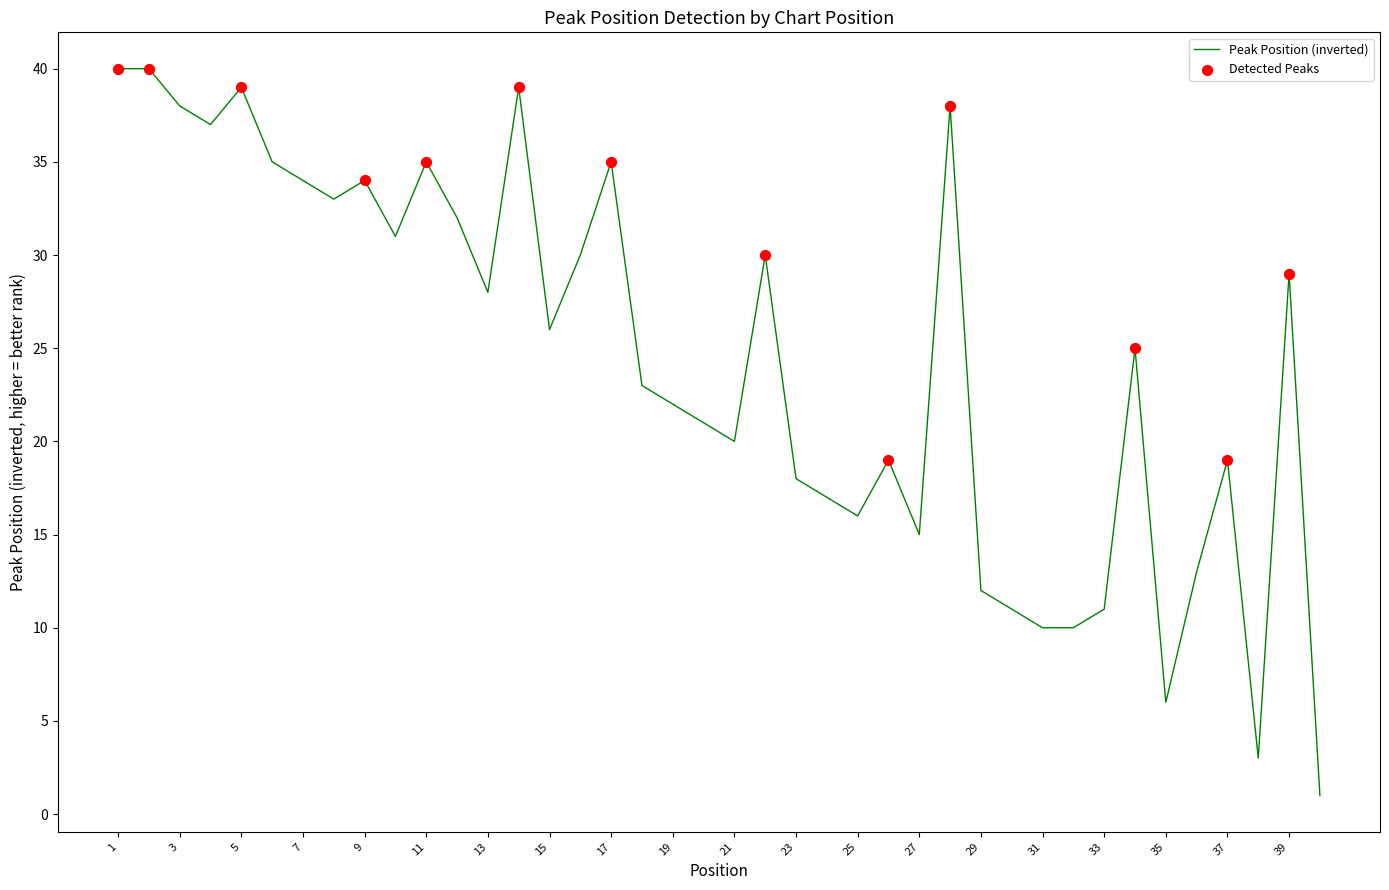

What is the greatest value displayed?

40